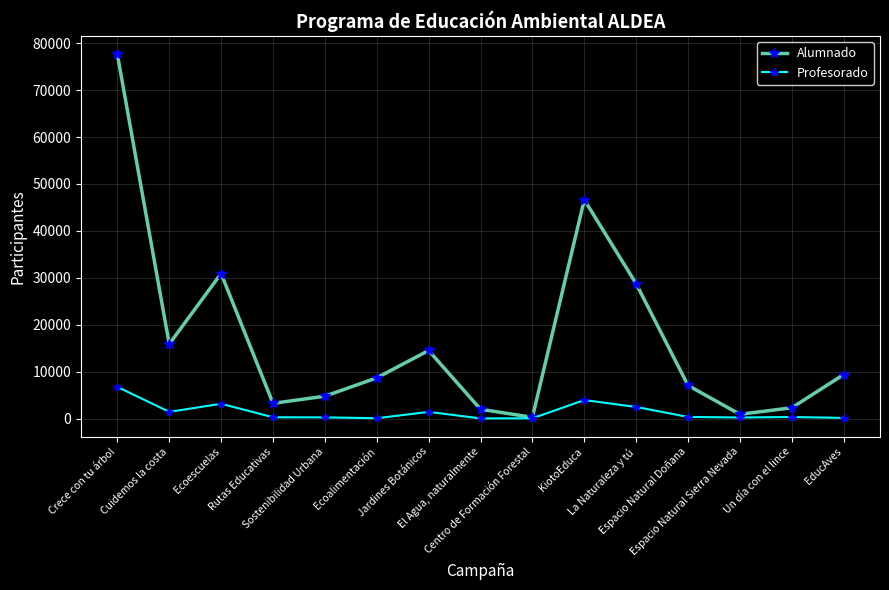

Which series has the widest spread of values?

Alumnado